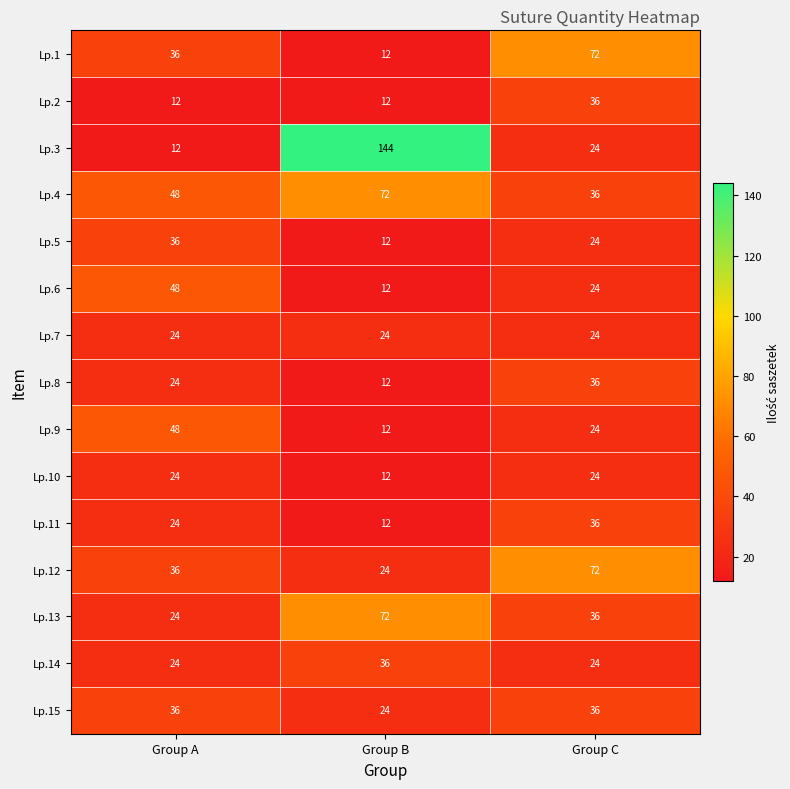

What is the sum of all Lp.2 values?

60